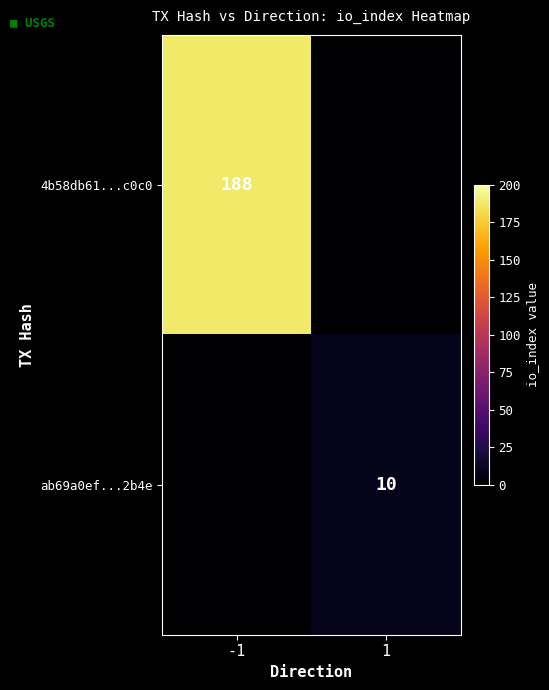

Which has a higher value, 1 or -1?

-1